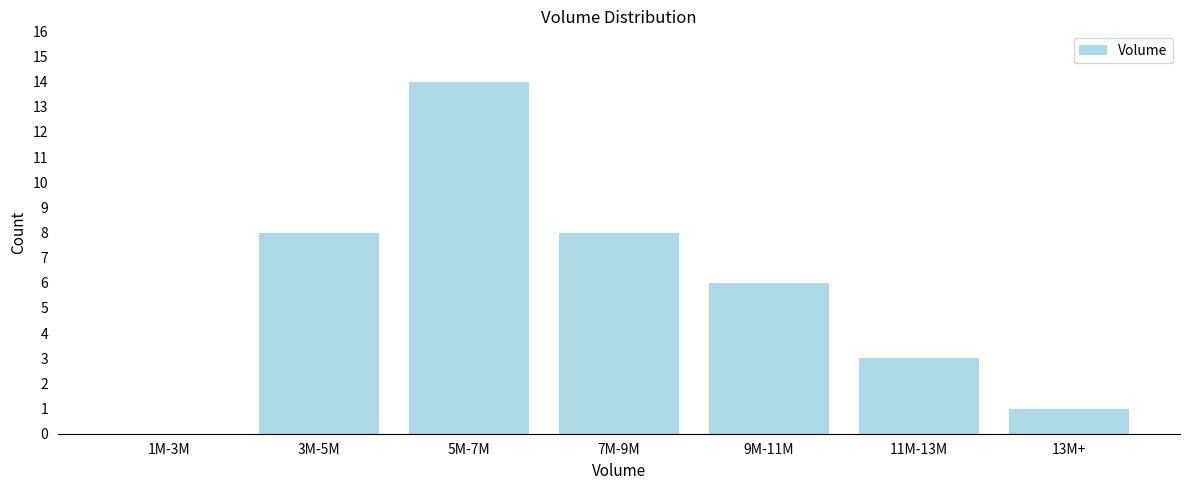

Reading right to left, what are all the values shown in this chart?

13M+=1	11M-13M=3	9M-11M=6	7M-9M=8	5M-7M=14	3M-5M=8	1M-3M=0